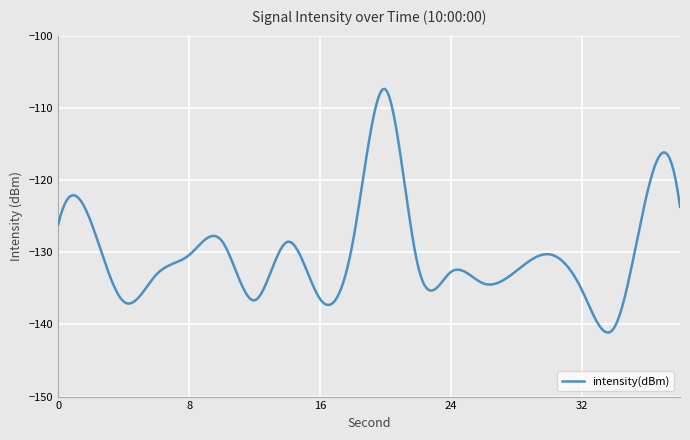

What is the difference between the maximum and minimum values?

33.8